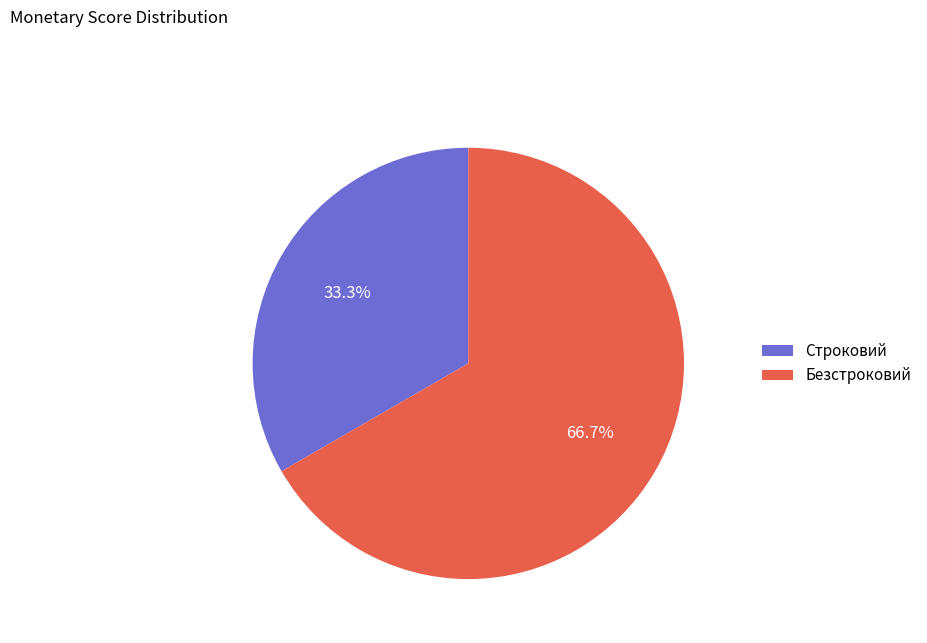

To the nearest percent, what percentage of the pie is Безстроковий?

67%